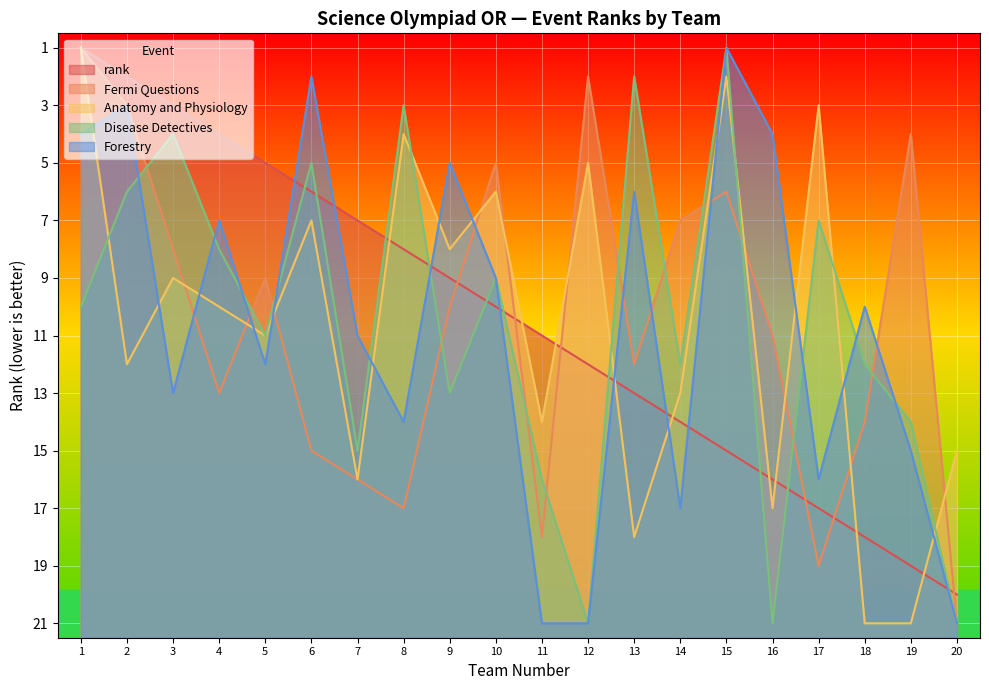

List the series in order of their peak value, lowest first.

rank, Fermi Questions, Anatomy and Physiology, Disease Detectives, Forestry